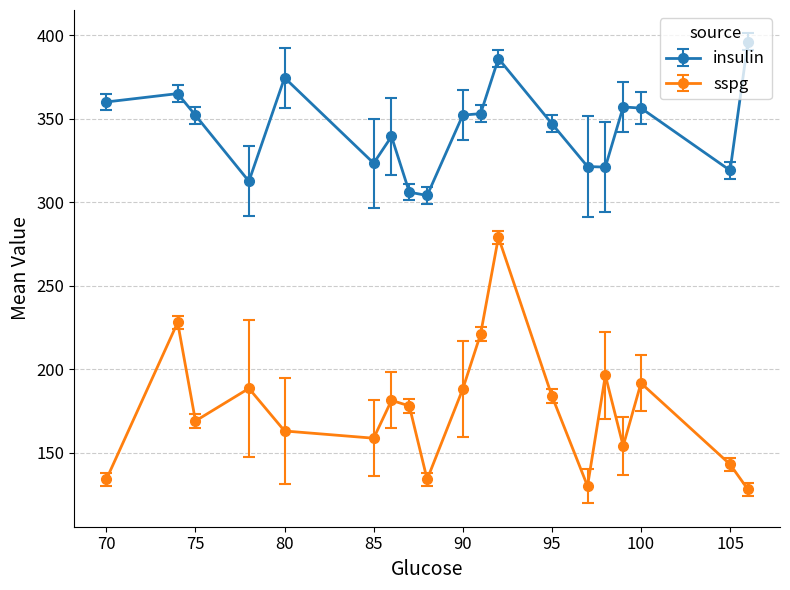

Rank the series by their maximum value, from lowest to highest.

sspg, insulin